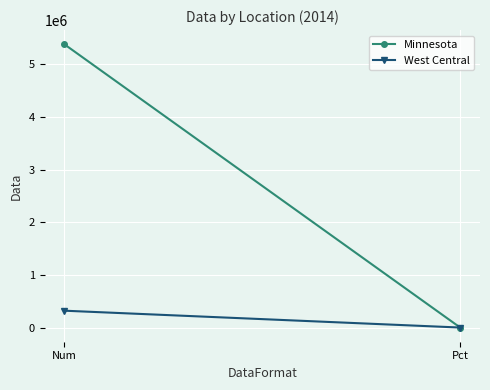

Is the value of West Central at Pct greater than the value of Minnesota at Num?

No